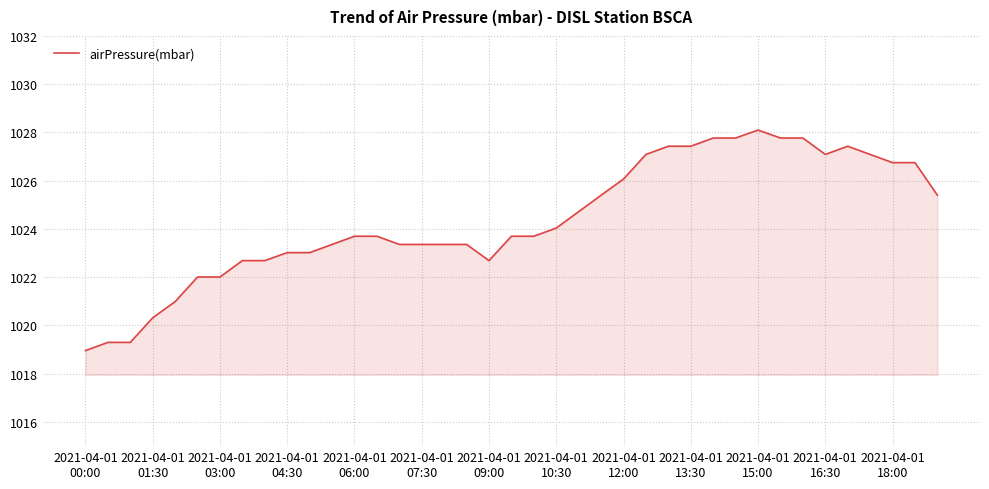

What is the difference between the maximum and minimum values?

9.1